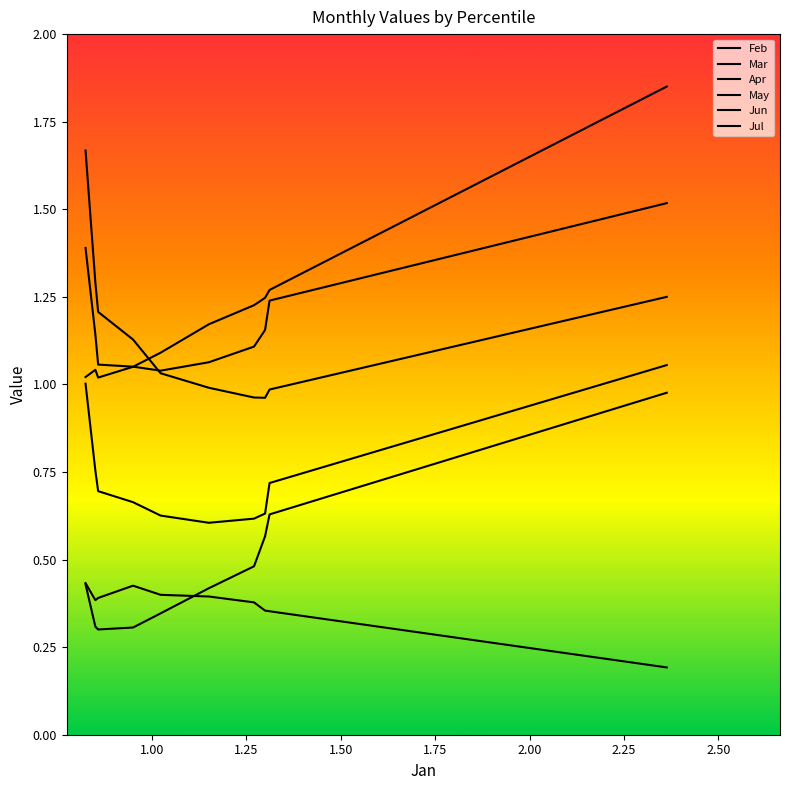

How many interior local valleys does the Apr series have?

1